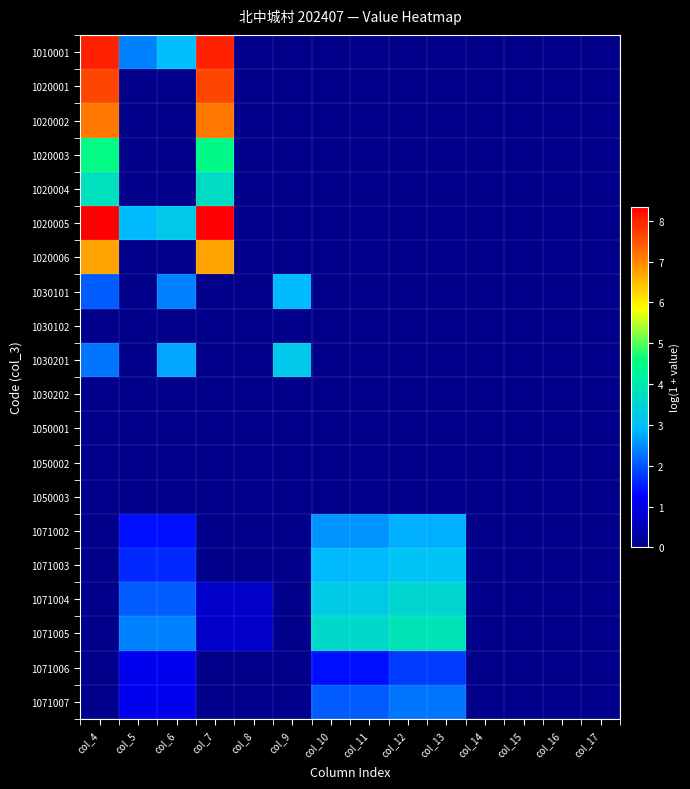

Reading right to left, transcribe all the data shown in this chart.

1010001: col_17=0.0	col_16=0.0	col_15=0.0	col_14=0.0	col_13=0.0	col_12=0.0	col_11=0.0	col_10=0.0	col_9=0.0	col_8=0.0	col_7=8.0	col_6=2.9	col_5=2.4	col_4=8.0
1020001: col_17=0.0	col_16=0.0	col_15=0.0	col_14=0.0	col_13=0.0	col_12=0.0	col_11=0.0	col_10=0.0	col_9=0.0	col_8=0.0	col_7=7.6	col_6=0.0	col_5=0.0	col_4=7.6
1020002: col_17=0.0	col_16=0.0	col_15=0.0	col_14=0.0	col_13=0.0	col_12=0.0	col_11=0.0	col_10=0.0	col_9=0.0	col_8=0.0	col_7=7.2	col_6=0.0	col_5=0.0	col_4=7.2
1020003: col_17=0.0	col_16=0.0	col_15=0.0	col_14=0.0	col_13=0.0	col_12=0.0	col_11=0.0	col_10=0.0	col_9=0.0	col_8=0.0	col_7=4.5	col_6=0.0	col_5=0.0	col_4=4.5
1020004: col_17=0.0	col_16=0.0	col_15=0.0	col_14=0.0	col_13=0.0	col_12=0.0	col_11=0.0	col_10=0.0	col_9=0.0	col_8=0.0	col_7=3.7	col_6=0.0	col_5=0.0	col_4=3.8
1020005: col_17=0.0	col_16=0.0	col_15=0.0	col_14=0.0	col_13=0.0	col_12=0.0	col_11=0.0	col_10=0.0	col_9=0.0	col_8=0.0	col_7=8.3	col_6=3.2	col_5=2.9	col_4=8.3
1020006: col_17=0.0	col_16=0.0	col_15=0.0	col_14=0.0	col_13=0.0	col_12=0.0	col_11=0.0	col_10=0.0	col_9=0.0	col_8=0.0	col_7=6.7	col_6=0.0	col_5=0.0	col_4=6.7
1030101: col_17=0.0	col_16=0.0	col_15=0.0	col_14=0.0	col_13=0.0	col_12=0.0	col_11=0.0	col_10=0.0	col_9=2.9	col_8=0.0	col_7=0.0	col_6=2.4	col_5=0.0	col_4=2.1
1030102: col_17=0.0	col_16=0.0	col_15=0.0	col_14=0.0	col_13=0.0	col_12=0.0	col_11=0.0	col_10=0.0	col_9=0.0	col_8=0.0	col_7=0.0	col_6=0.0	col_5=0.0	col_4=0.0
1030201: col_17=0.0	col_16=0.0	col_15=0.0	col_14=0.0	col_13=0.0	col_12=0.0	col_11=0.0	col_10=0.0	col_9=3.2	col_8=0.0	col_7=0.0	col_6=2.7	col_5=0.0	col_4=2.3
1030202: col_17=0.0	col_16=0.0	col_15=0.0	col_14=0.0	col_13=0.0	col_12=0.0	col_11=0.0	col_10=0.0	col_9=0.0	col_8=0.0	col_7=0.0	col_6=0.0	col_5=0.0	col_4=0.0
1050001: col_17=0.0	col_16=0.0	col_15=0.0	col_14=0.0	col_13=0.0	col_12=0.0	col_11=0.0	col_10=0.0	col_9=0.0	col_8=0.0	col_7=0.0	col_6=0.0	col_5=0.0	col_4=0.0
1050002: col_17=0.0	col_16=0.0	col_15=0.0	col_14=0.0	col_13=0.0	col_12=0.0	col_11=0.0	col_10=0.0	col_9=0.0	col_8=0.0	col_7=0.0	col_6=0.0	col_5=0.0	col_4=0.0
1050003: col_17=0.0	col_16=0.0	col_15=0.0	col_14=0.0	col_13=0.0	col_12=0.0	col_11=0.0	col_10=0.0	col_9=0.0	col_8=0.0	col_7=0.0	col_6=0.0	col_5=0.0	col_4=0.0
1071002: col_17=0.0	col_16=0.0	col_15=0.0	col_14=0.0	col_13=2.8	col_12=2.8	col_11=2.6	col_10=2.6	col_9=0.0	col_8=0.0	col_7=0.0	col_6=1.4	col_5=1.4	col_4=0.0
1071003: col_17=0.0	col_16=0.0	col_15=0.0	col_14=0.0	col_13=3.1	col_12=3.1	col_11=2.9	col_10=2.9	col_9=0.0	col_8=0.0	col_7=0.0	col_6=1.6	col_5=1.6	col_4=0.0
1071004: col_17=0.0	col_16=0.0	col_15=0.0	col_14=0.0	col_13=3.5	col_12=3.5	col_11=3.3	col_10=3.3	col_9=0.0	col_8=0.7	col_7=0.7	col_6=2.1	col_5=2.1	col_4=0.0
1071005: col_17=0.0	col_16=0.0	col_15=0.0	col_14=0.0	col_13=3.9	col_12=3.9	col_11=3.6	col_10=3.6	col_9=0.0	col_8=0.7	col_7=0.7	col_6=2.4	col_5=2.4	col_4=0.0
1071006: col_17=0.0	col_16=0.0	col_15=0.0	col_14=0.0	col_13=1.8	col_12=1.8	col_11=1.4	col_10=1.4	col_9=0.0	col_8=0.0	col_7=0.0	col_6=1.1	col_5=1.1	col_4=0.0
1071007: col_17=0.0	col_16=0.0	col_15=0.0	col_14=0.0	col_13=2.3	col_12=2.3	col_11=2.1	col_10=2.1	col_9=0.0	col_8=0.0	col_7=0.0	col_6=1.1	col_5=1.1	col_4=0.0